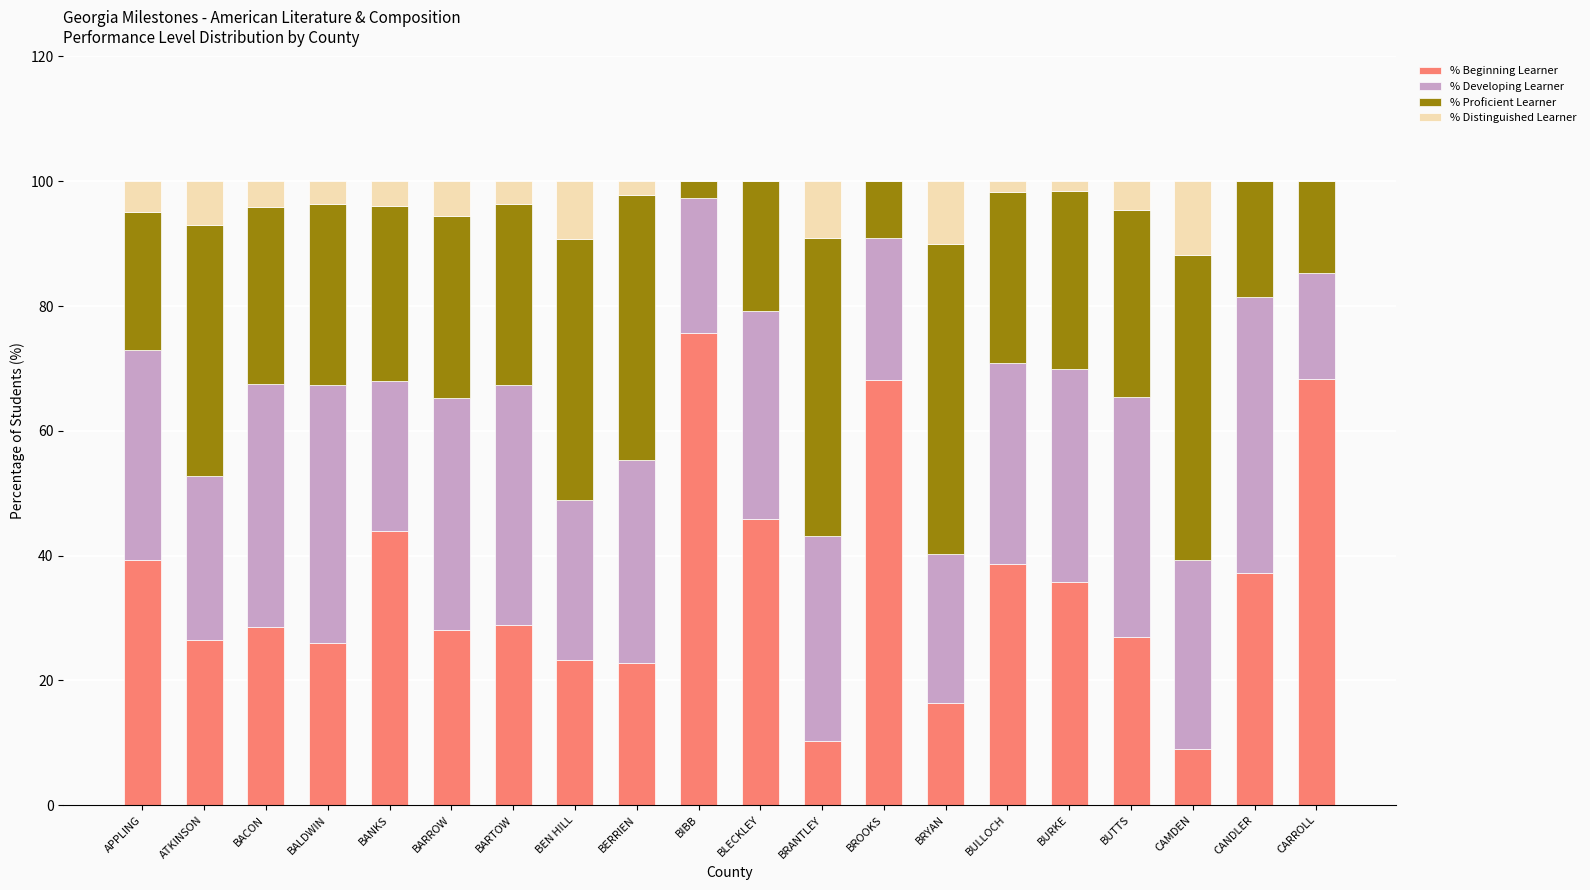

What is the total value across all series at BIBB?

100.0